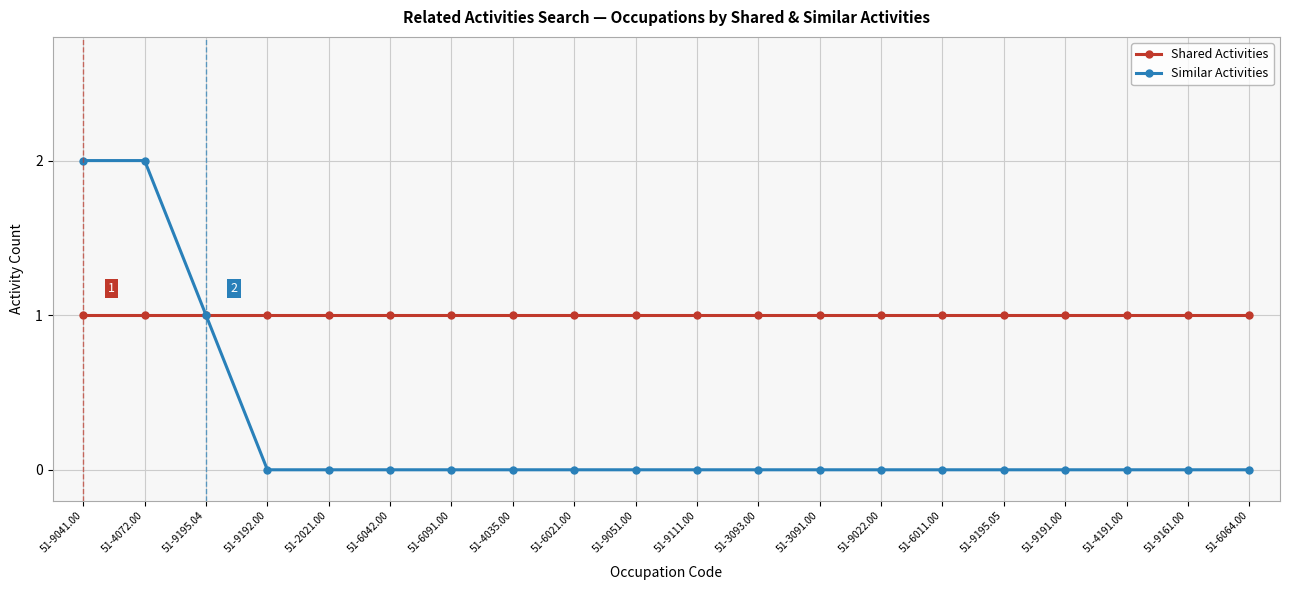

Which series has the widest spread of values?

Similar Activities